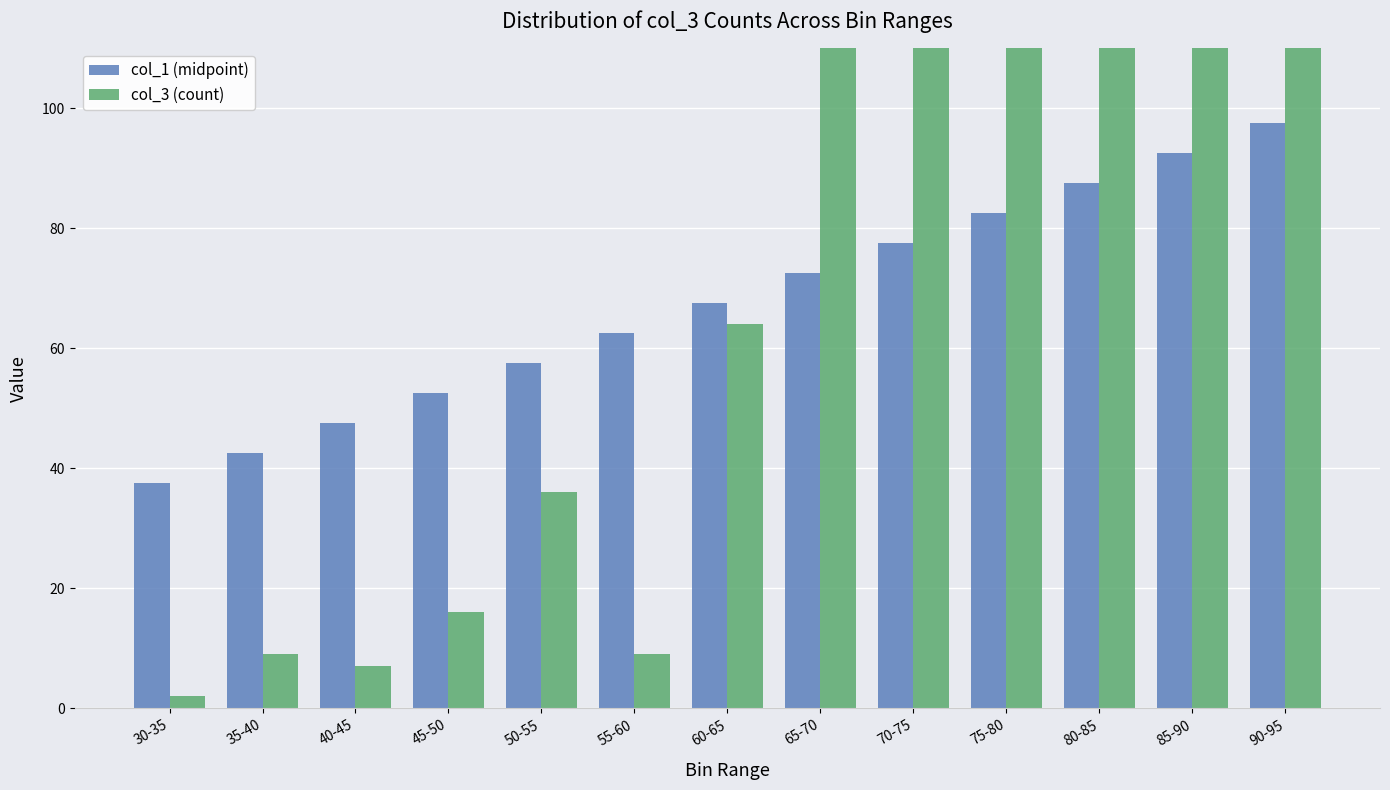

What is the value of the col_3 (count) bar at the 8th from the left?

156.0